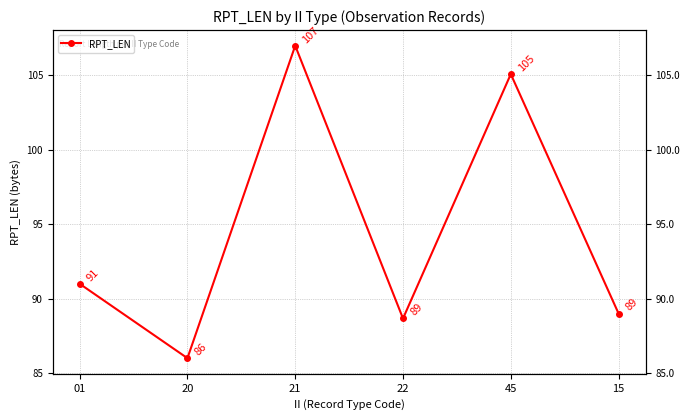

What is the label of the 4th point from the right?

21